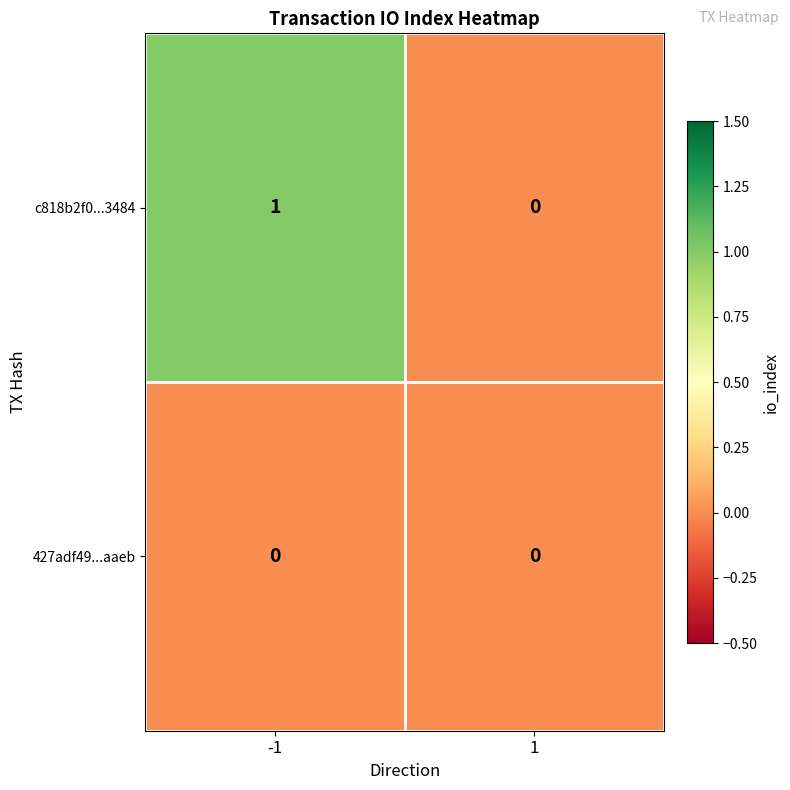

Which series has the widest spread of values?

c818b2f0...3484